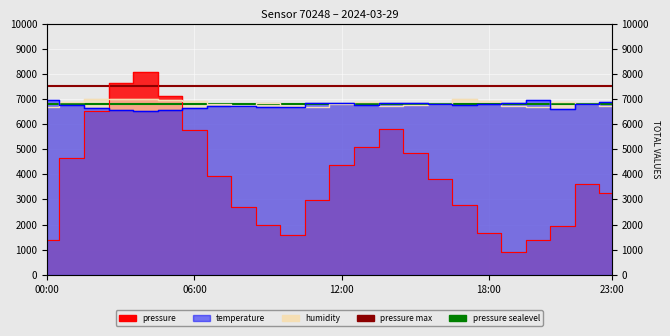

What is the average value of the pressure sealevel series?

6800